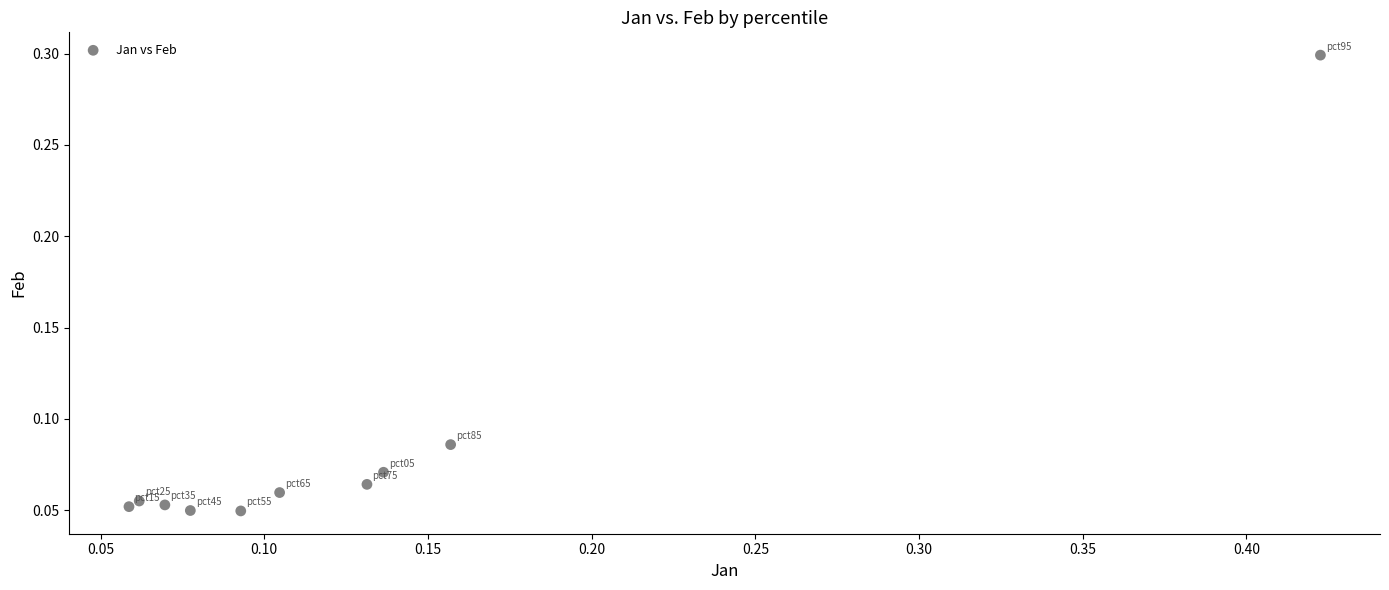

What is the range of X values (max minus min)?

0.4